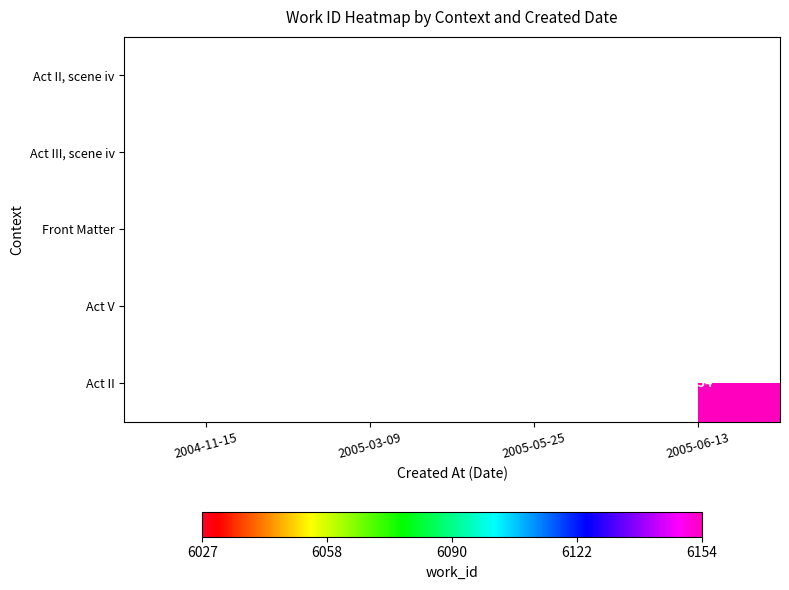

At which category does the chart reach its peak across all series?

2005-06-13